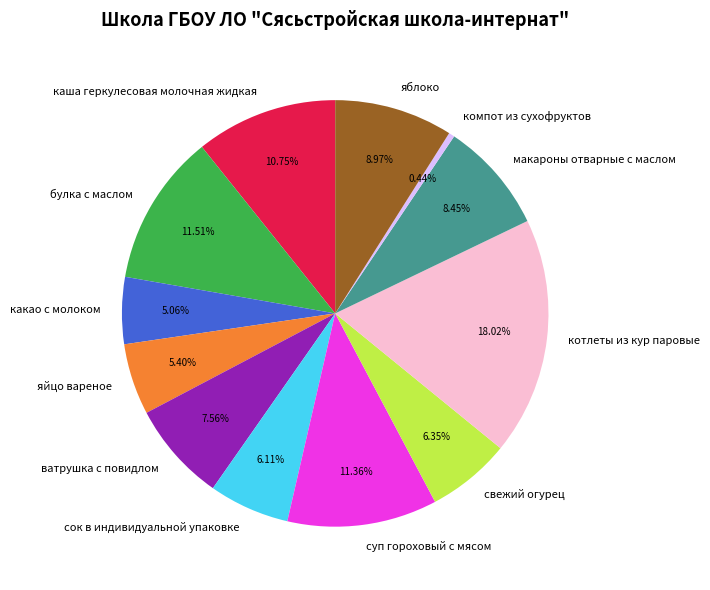

To the nearest percent, what percentage of the pie is свежий огурец?

6%